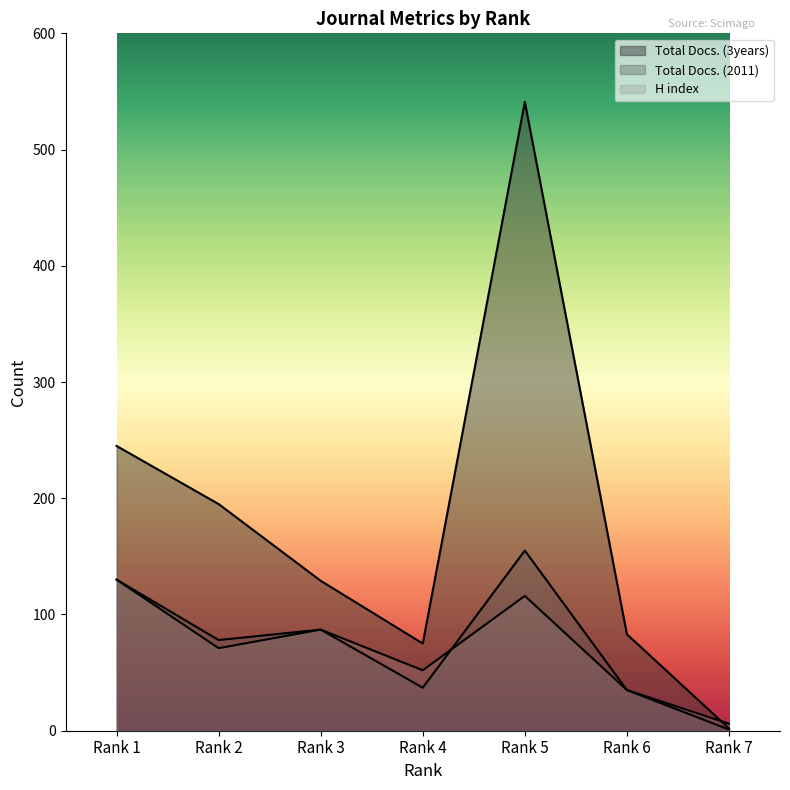

How many times do H index and Total Docs. (3years) cross each other?

1